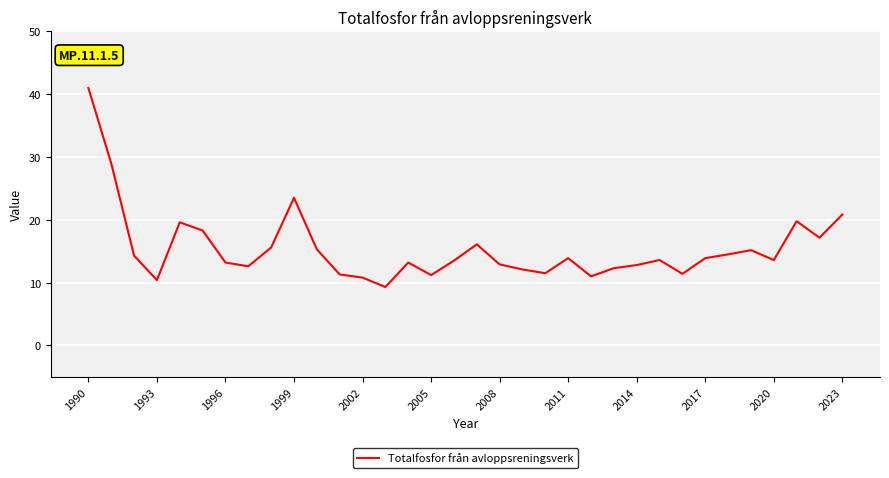

What is the difference between the maximum and minimum values?

31.7